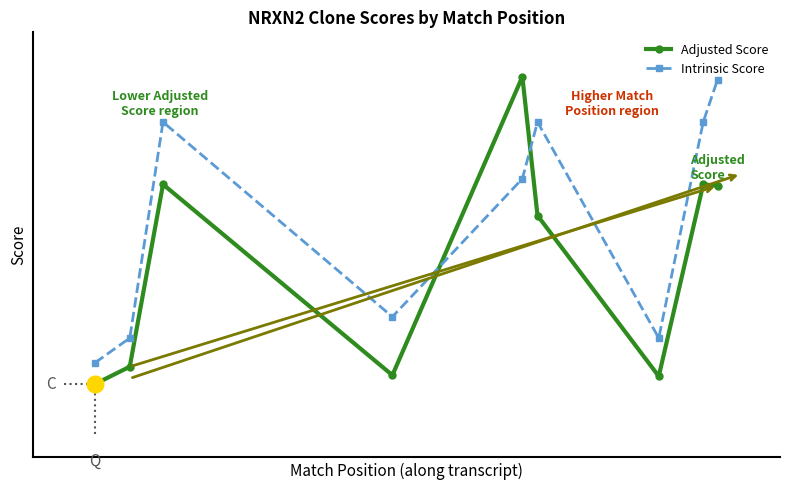

True or false: Adjusted Score has more than 2 interior local peaks.

True